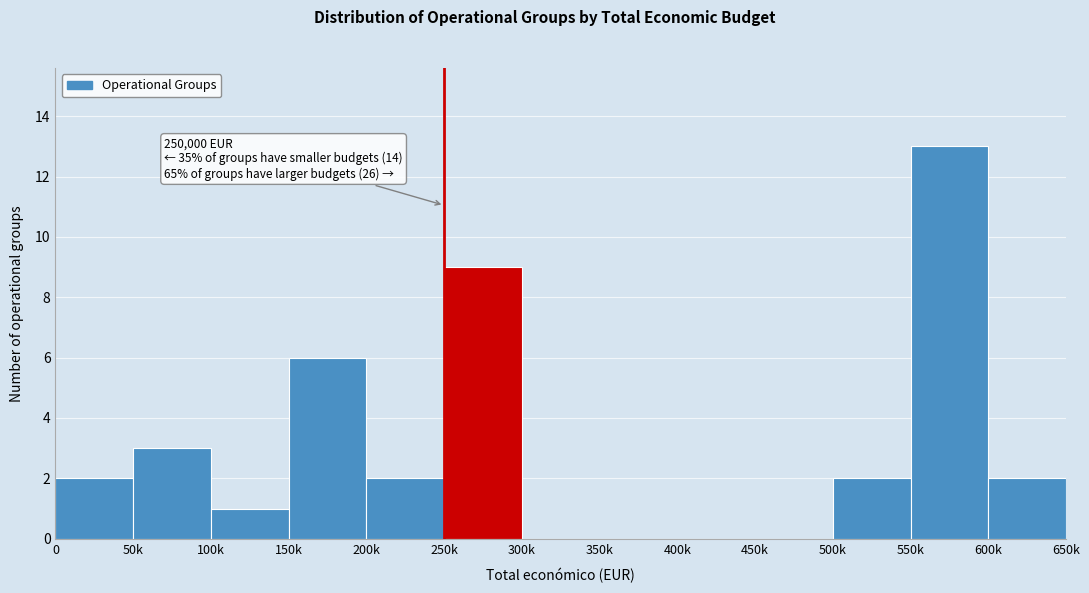

Reading left to right, what are all the values shown in this chart?

0=2	50k=3	100k=1	150k=6	200k=2	250k=9	300k=0	350k=0	400k=0	450k=0	500k=2	550k=13	600k=2